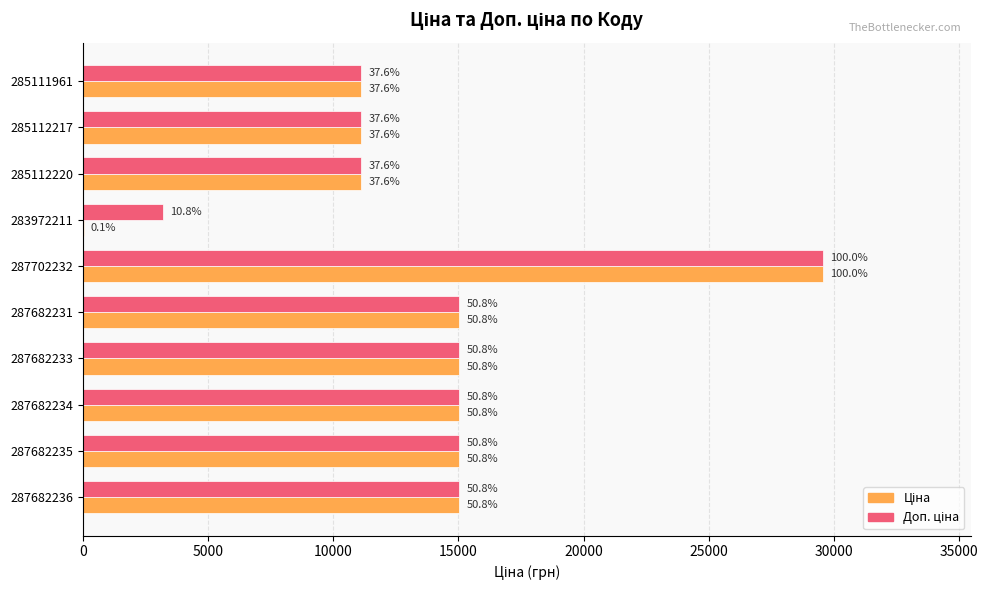

What is the smallest value displayed?

32.0